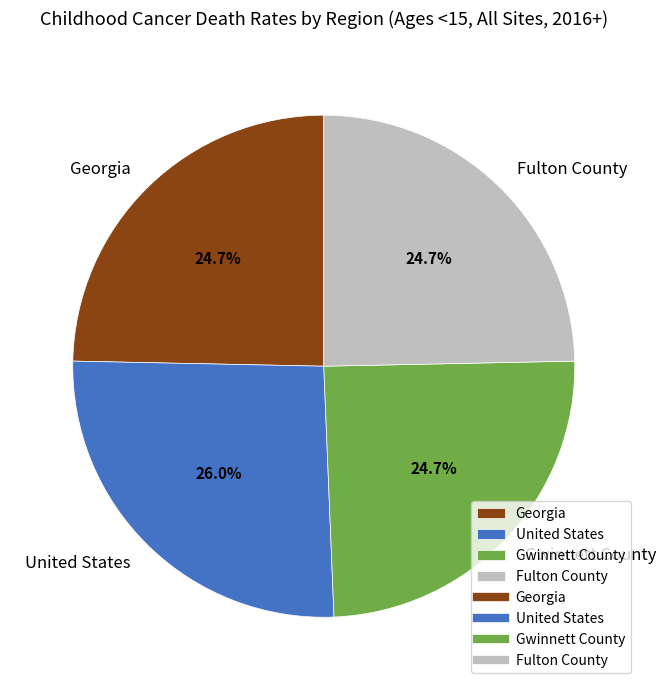

Is there a majority slice in this chart?

No